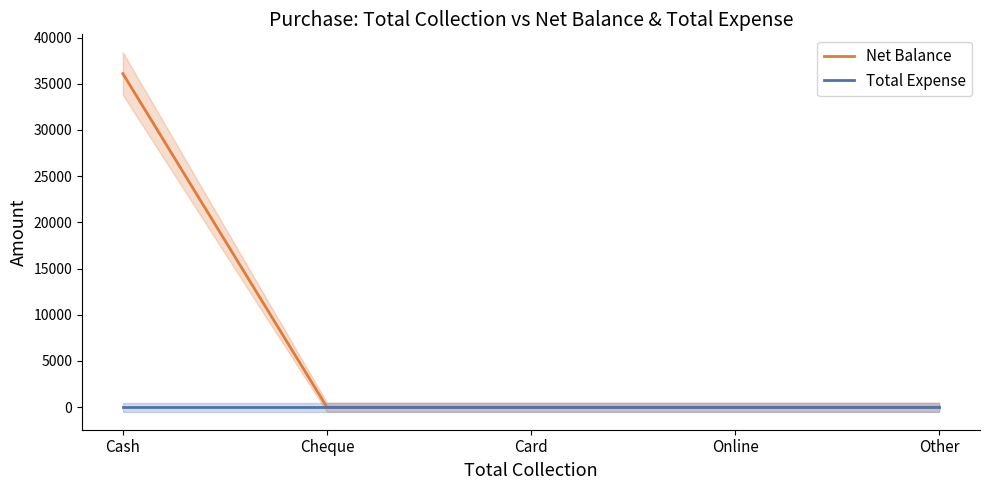

Which label corresponds to the smallest value in the chart?

Cheque